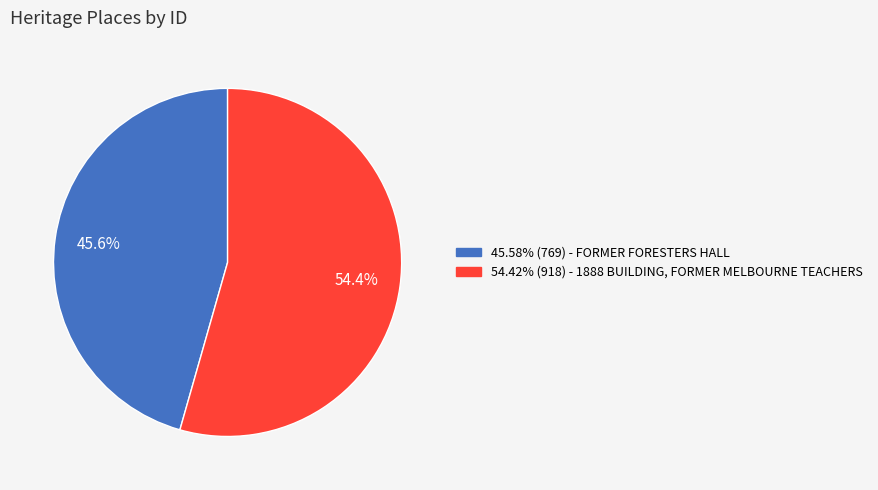

Does any single category account for the majority?

Yes